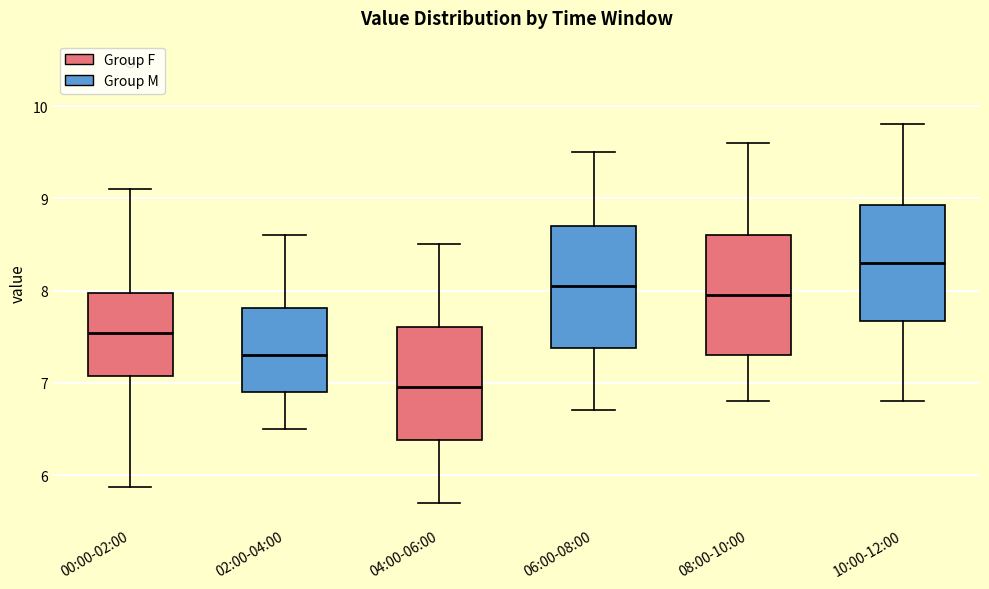

Reading left to right, read every box against the y-axis: the position of its median line, the range the box covers, and the ends of its whiskers. The values are not printed on the chart, so give them approximately, as read against the axis.

00:00-02:00: median 7.5, box 7.1 to 8.0, whiskers 5.9 to 9.1
02:00-04:00: median 7.3, box 6.9 to 7.8, whiskers 6.5 to 8.6
04:00-06:00: median 7.0, box 6.4 to 7.6, whiskers 5.7 to 8.5
06:00-08:00: median 8.1, box 7.4 to 8.7, whiskers 6.7 to 9.5
08:00-10:00: median 8.0, box 7.3 to 8.6, whiskers 6.8 to 9.6
10:00-12:00: median 8.3, box 7.7 to 8.9, whiskers 6.8 to 9.8